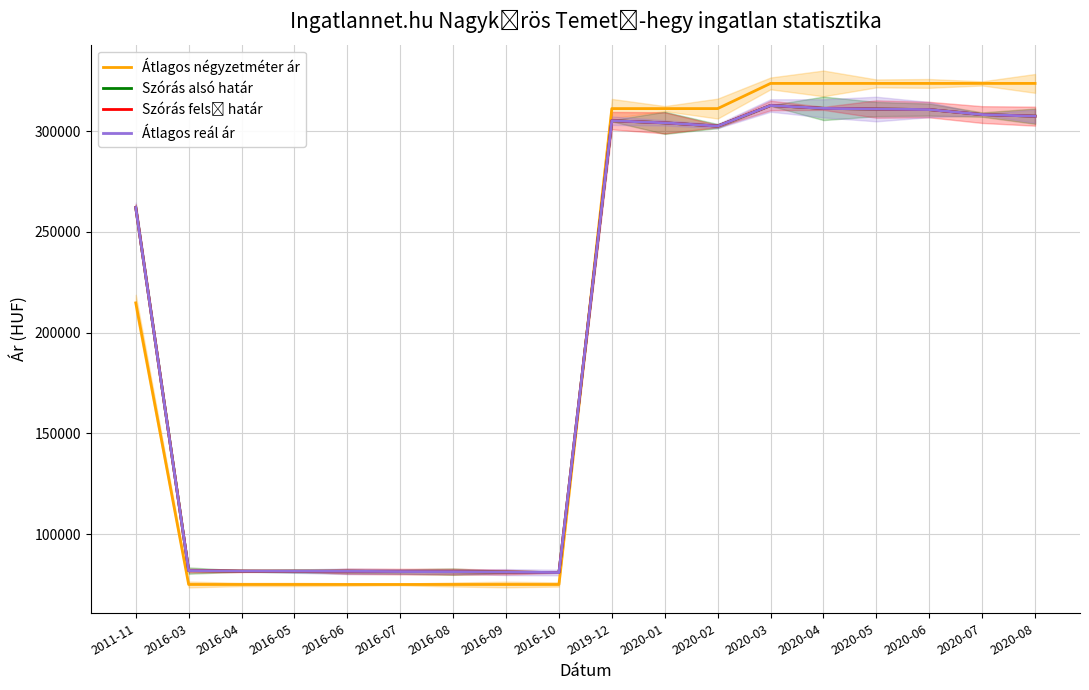

What is the total value across all series at 2016-07?

319206